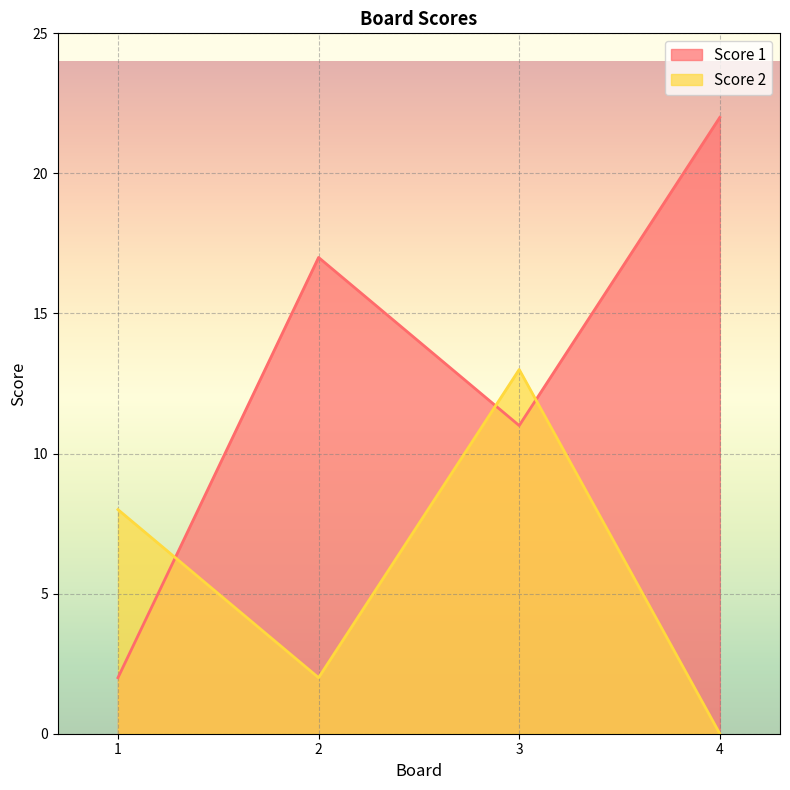

Count the number of categories in the chart.

4